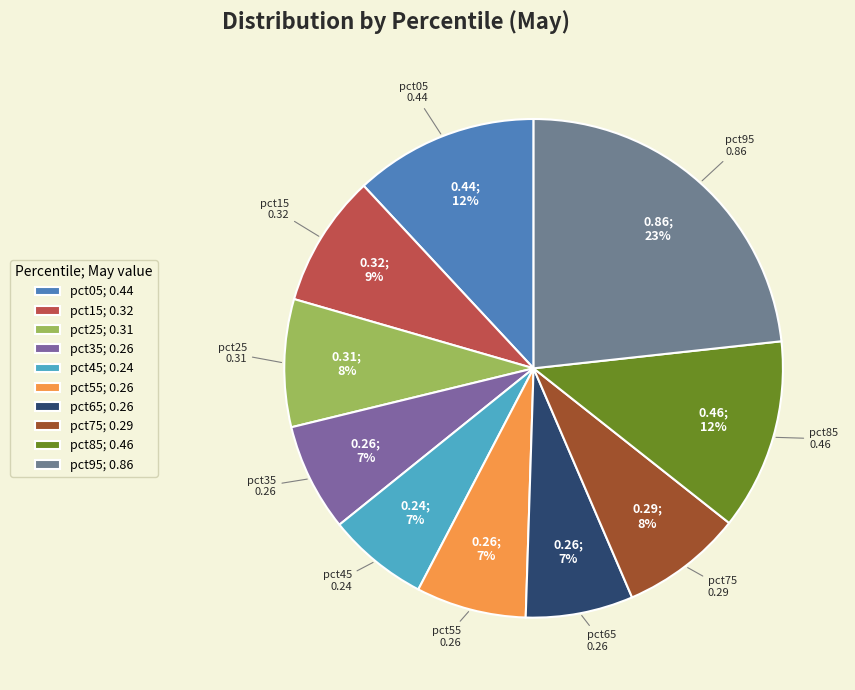

How many segments does this pie chart have?

10